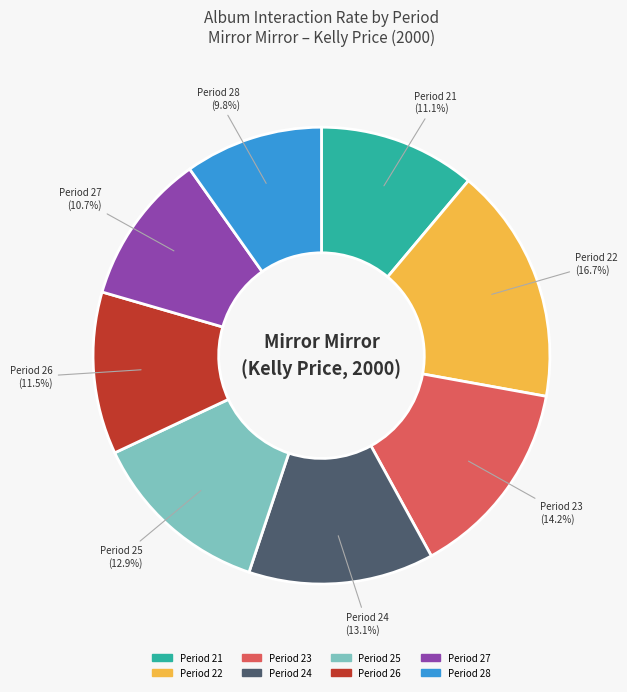

Count the number of slices in the pie.

8